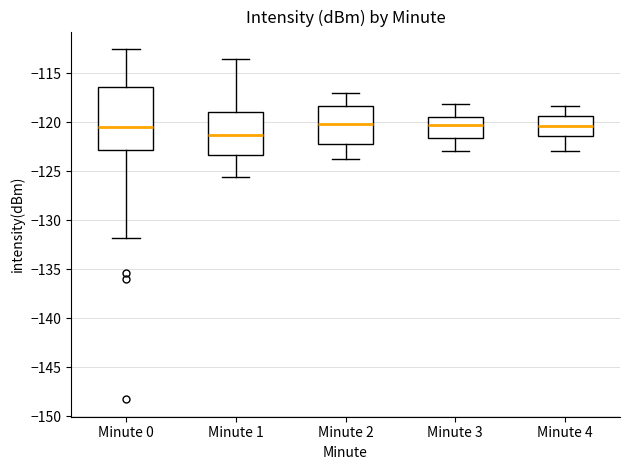

Reading left to right, read every box against the y-axis: the position of its median line, the range the box covers, and the ends of its whiskers. The values are not printed on the chart, so give them approximately, as read against the axis.

Minute 0: median -120.5, box -123.0 to -116.5, whiskers -132.0 to -112.5
Minute 1: median -121.5, box -123.5 to -119.0, whiskers -125.5 to -113.5
Minute 2: median -120.0, box -122.0 to -118.5, whiskers -124.0 to -117.0
Minute 3: median -120.5, box -121.5 to -119.5, whiskers -123.0 to -118.0
Minute 4: median -120.5, box -121.5 to -119.5, whiskers -123.0 to -118.5